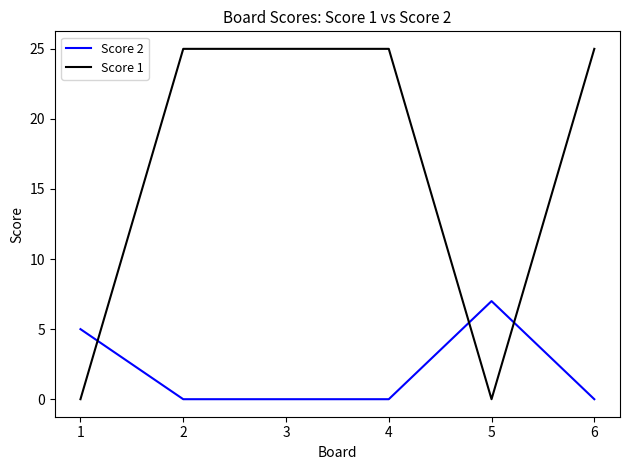

Is it true that Score 2 equals 0 at 3?

True